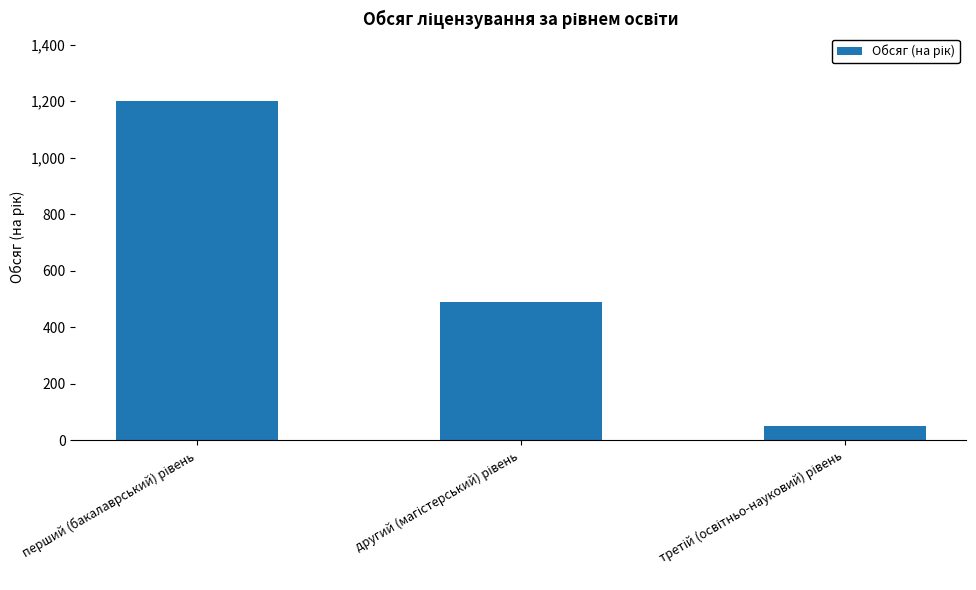

What is the minimum value shown in the chart?

50